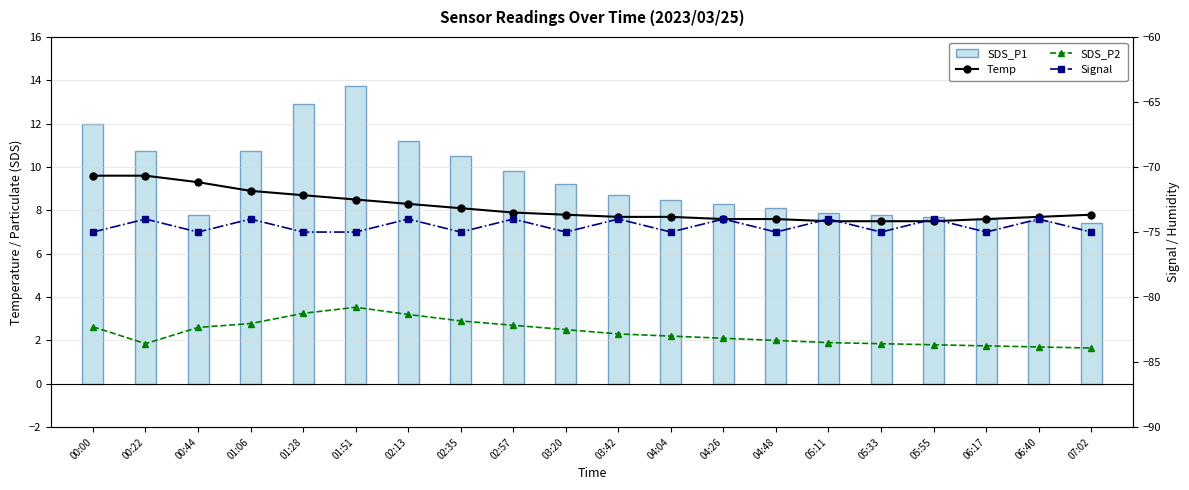

What position from the left is 01:51?

6